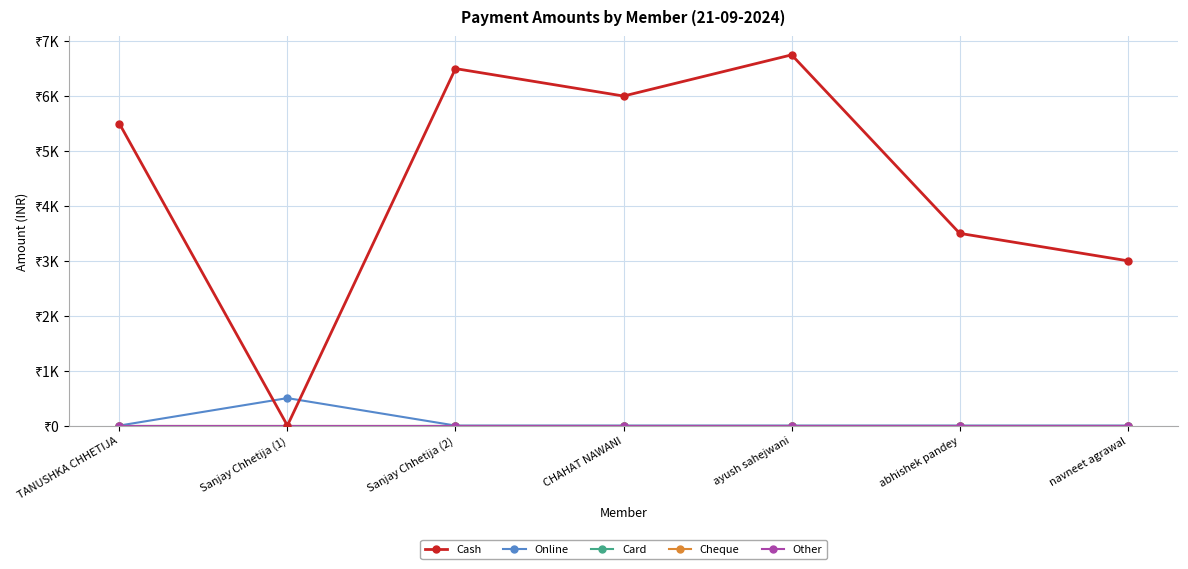

At which label does Online reach its peak?

Sanjay Chhetija (1)